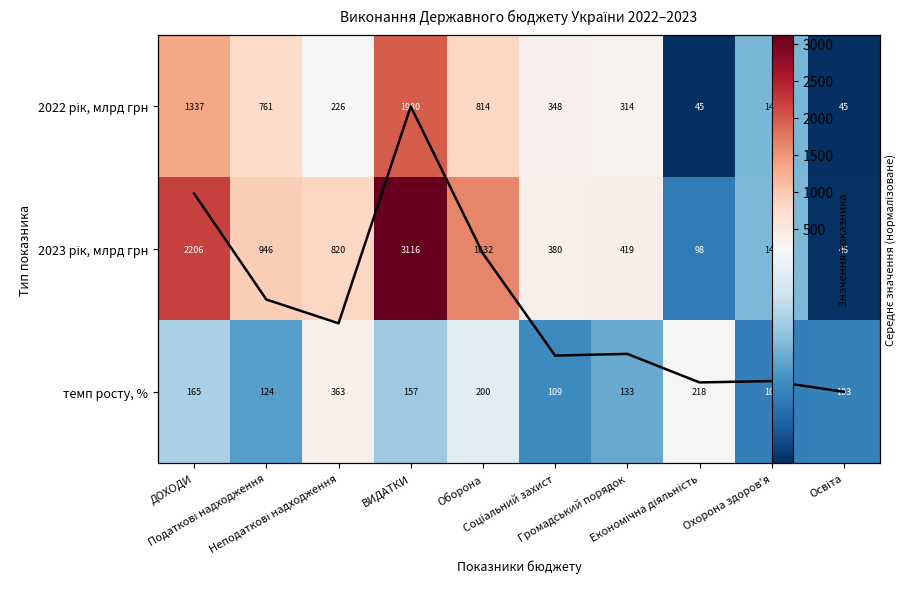

Rank the series at Соціальний захист from lowest to highest value.

Average (normalised), темп росту, %, 2022 рік, млрд грн, 2023 рік, млрд грн